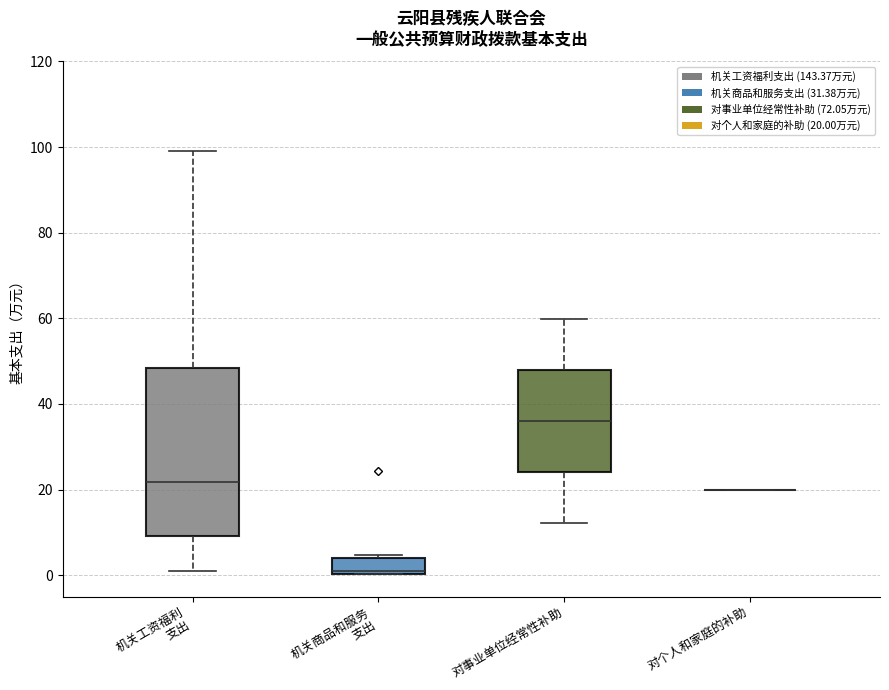

Reading left to right, transcribe this box plot: for each box, give where its median line is, the range the box spans, and where its two whiskers end, as read against the y-axis. The values are not printed on the chart, so give them approximately, as read against the axis.

机关工资福利 支出: median 22, box 10 to 48, whiskers 0 to 100
机关商品和服务 支出: median 0, box 0 to 4, whiskers 0 to 4 (just above the box's upper edge)
对事业单位经常性补助: median 36, box 24 to 48, whiskers 12 to 60
对个人和家庭的补助: box collapsed to a line at 20, whiskers 20 to 20